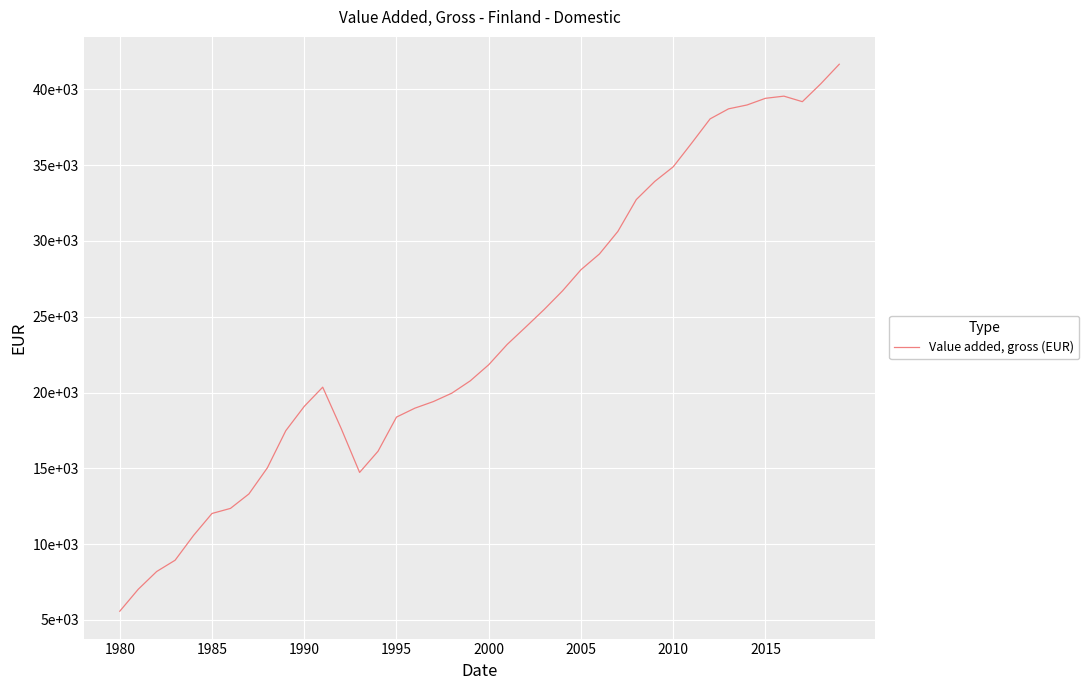

What is the greatest value displayed?

41659.0